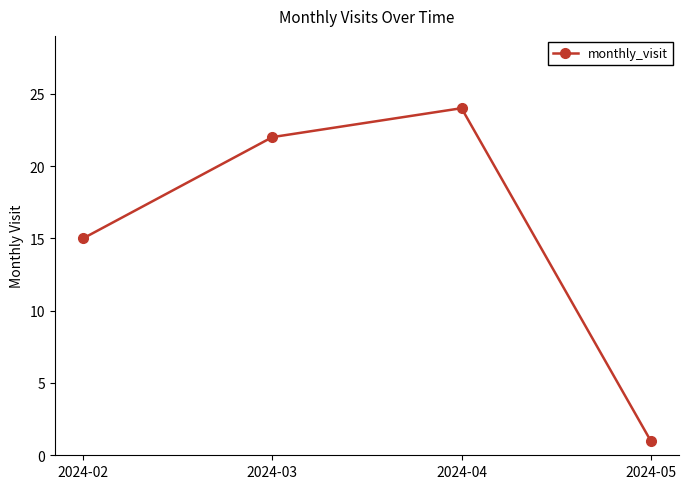

True or false: the data shows 15 at 2024-02.

True